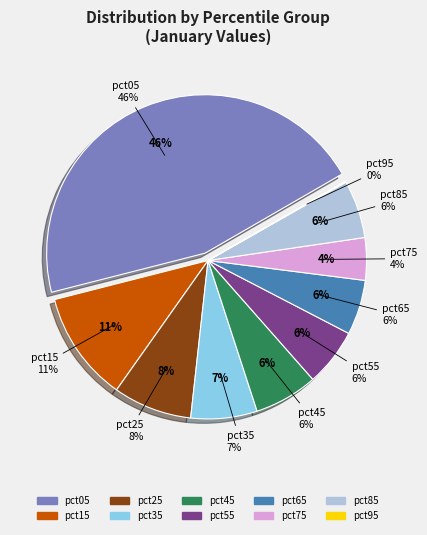

What percentage is the pct15 slice, to the nearest percent?

11%